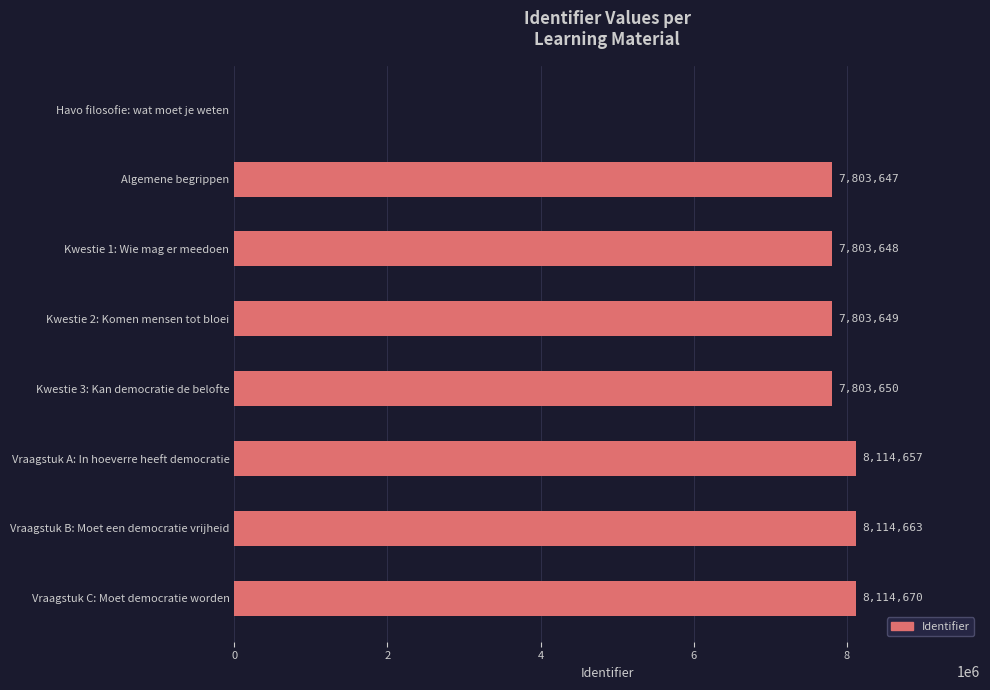

Count the number of data series in this chart.

1